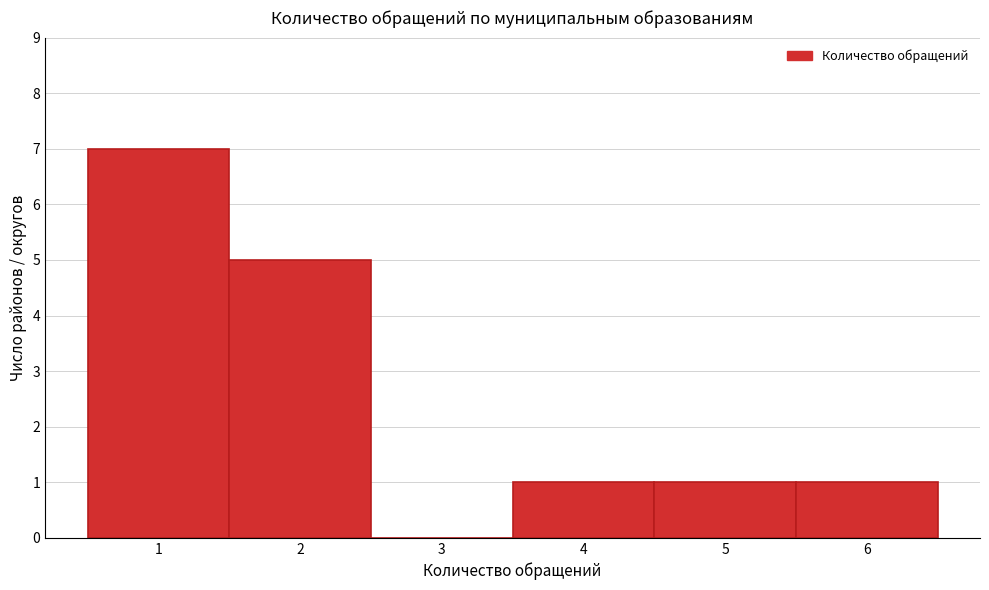

Reading left to right, transcribe this chart: for each bar, give the range it covers on the x-axis and its height. The values are not printed on the chart, so give them approximately, as read against the axis.

0.5 to 1.5: 7
1.5 to 2.5: 5
2.5 to 3.5: 0
3.5 to 4.5: 1
4.5 to 5.5: 1
5.5 to 6.5: 1